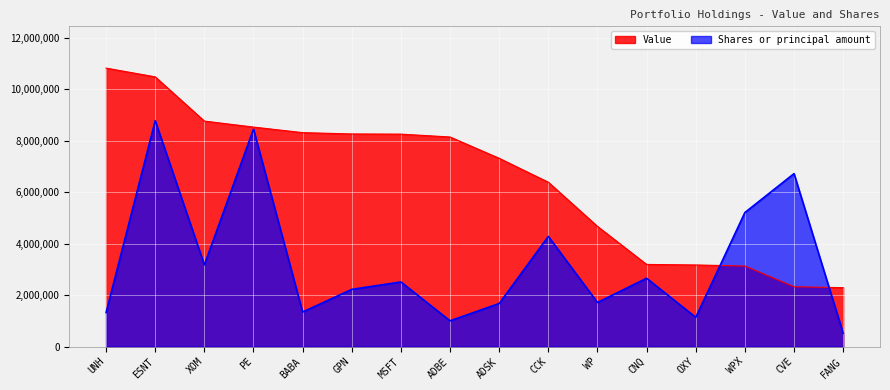

Which series changed the most between UNH and ESNT?

Shares or principal amount